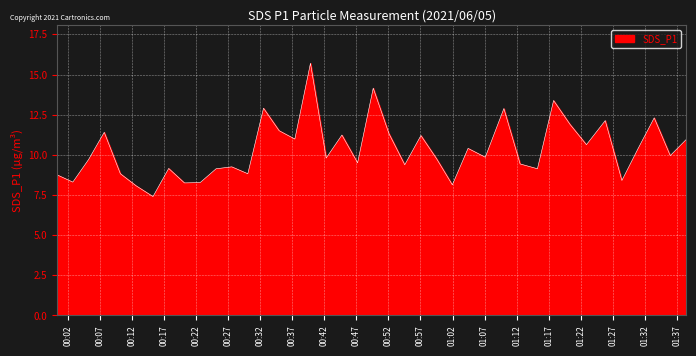

What is the difference between the maximum and minimum values?

8.3